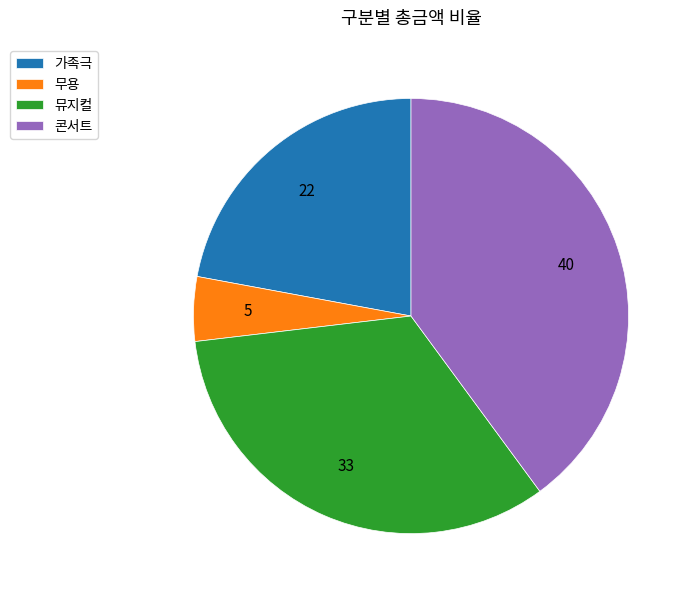

What is the ratio of the value at 뮤지컬 to the value at 가족극?

1.5